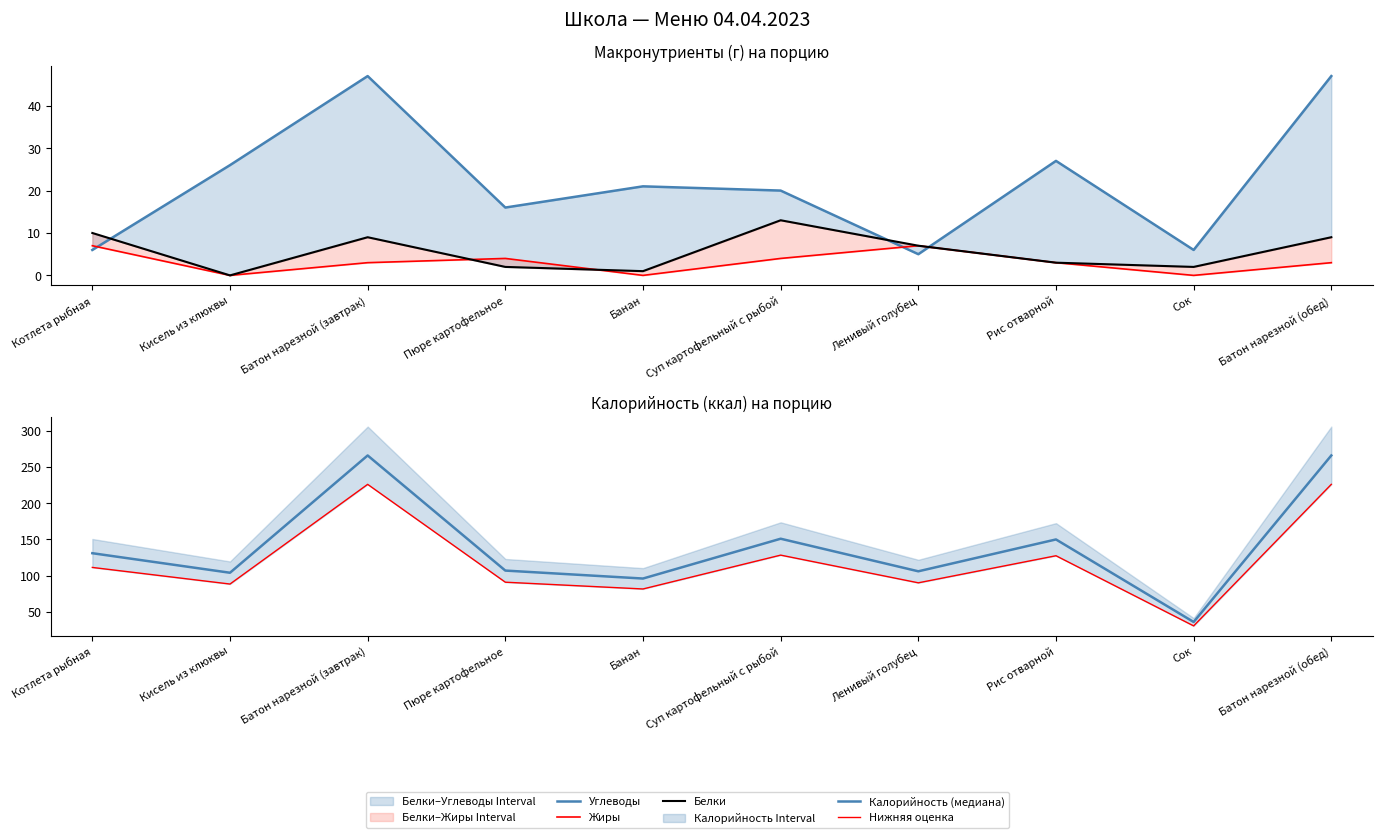

Reading right to left, list all the values displayed in this chart.

Углеводы: 47.0	6.0	27.0	5.0	20.0	21.0	16.0	47.0	26.0	6.0
Жиры: 3.0	0.0	3.0	7.0	4.0	0.0	4.0	3.0	0.0	7.0
Белки: 9.0	2.0	3.0	7.0	13.0	1.0	2.0	9.0	0.0	10.0
Калорийность (медиана): 266.0	36.0	150.0	106.0	151.0	96.0	107.0	266.0	104.0	131.0
Нижняя оценка: 226.1	30.6	127.5	90.1	128.3	81.6	91.0	226.1	88.4	111.3